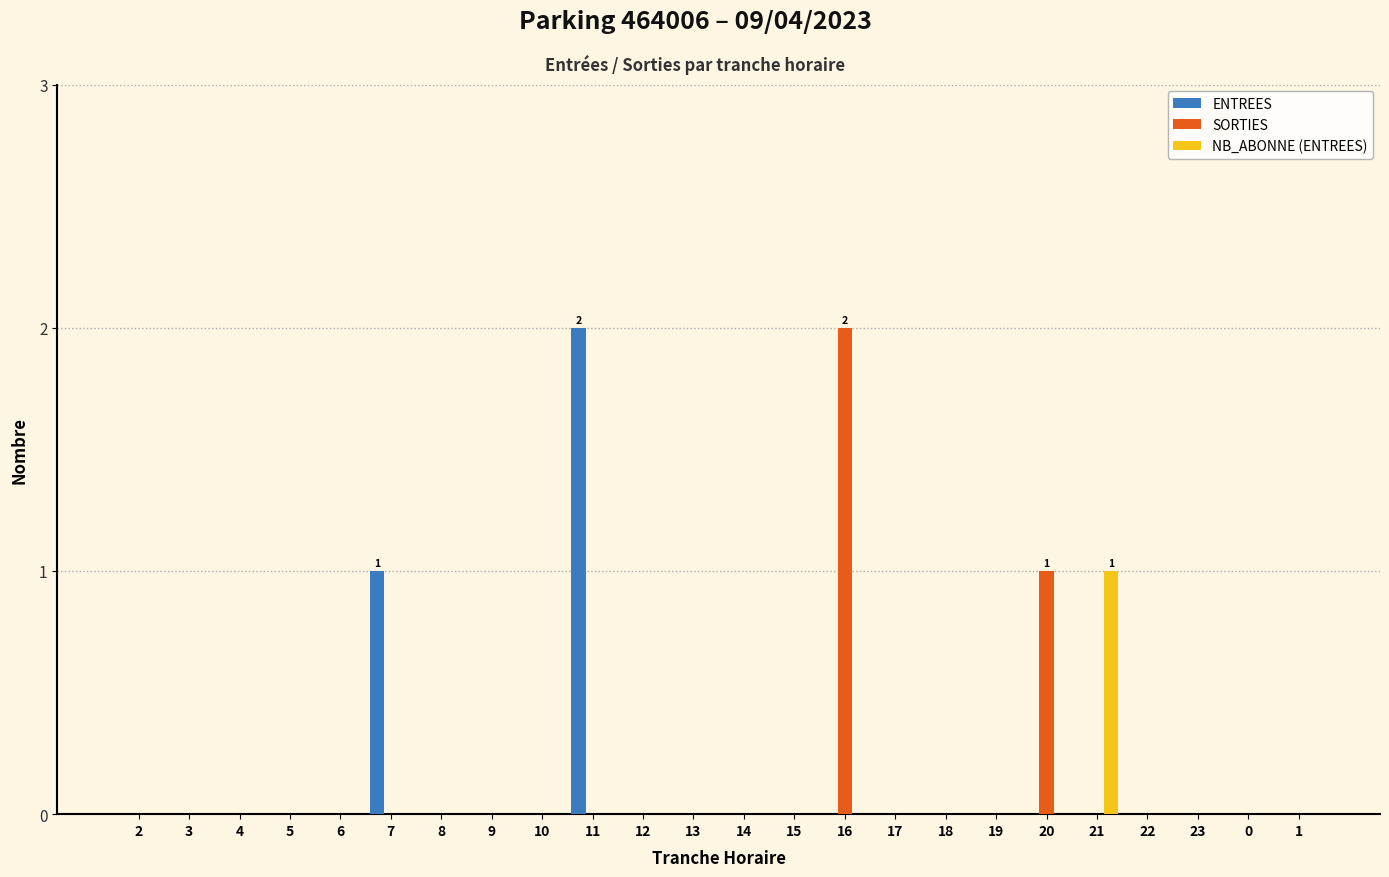

Which series changed the most between 6 and 7?

ENTREES